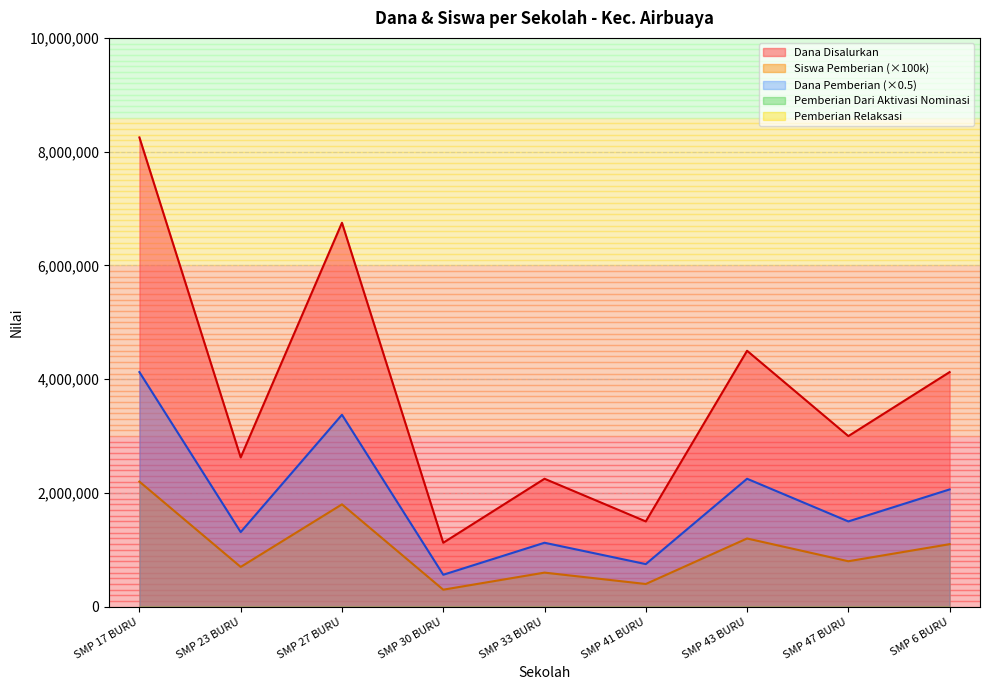

The value of Dana Pemberian at SMP 6 BURU is 718940. True or false?

False